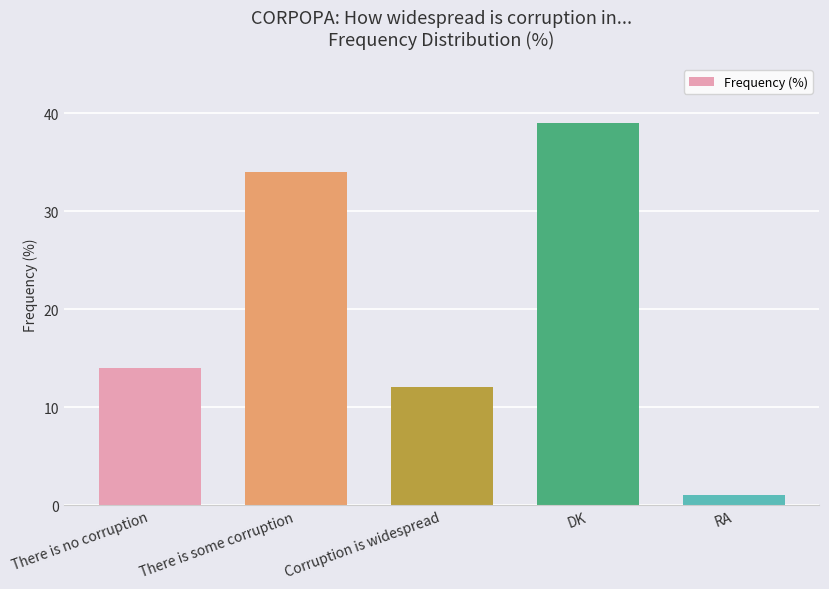

The value at Corruption is widespread is 18. True or false?

False